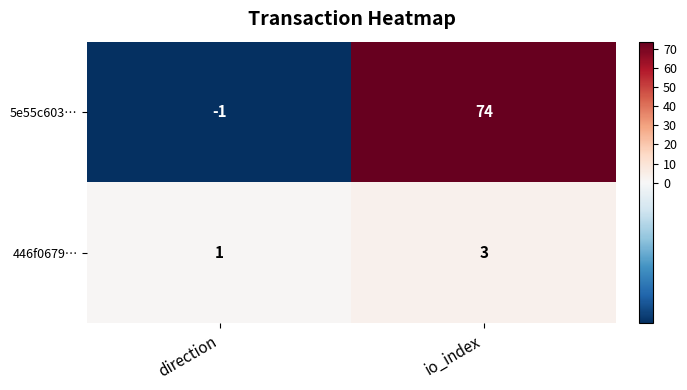

Which category has the lowest value across all series?

direction